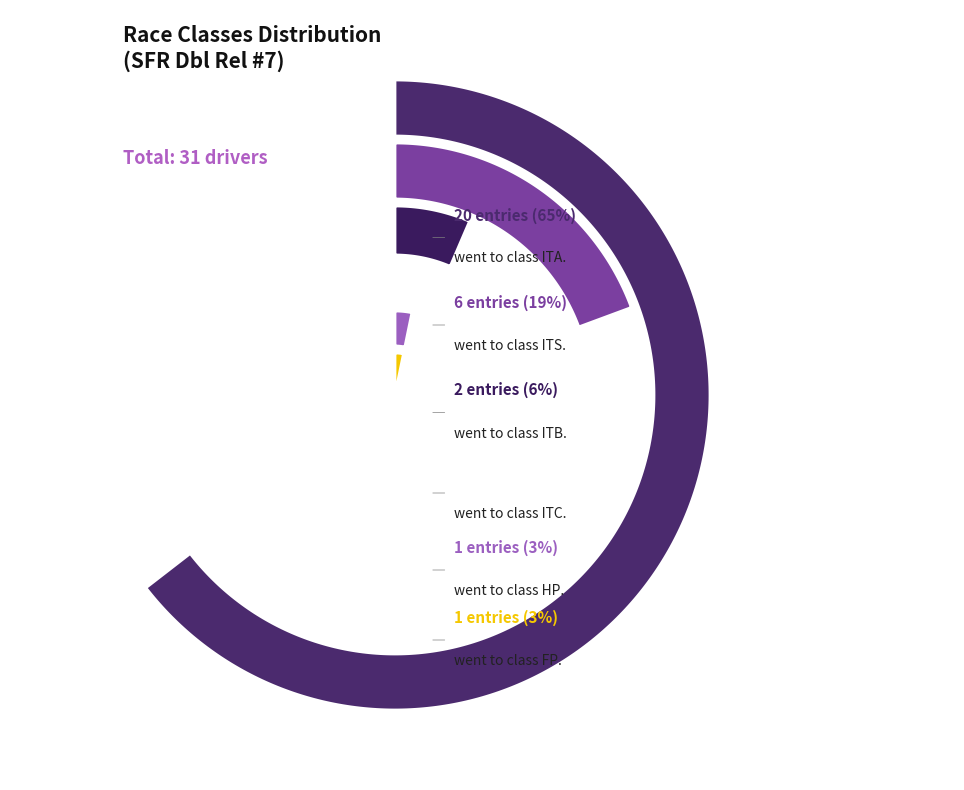

Count the number of slices in the pie.

6